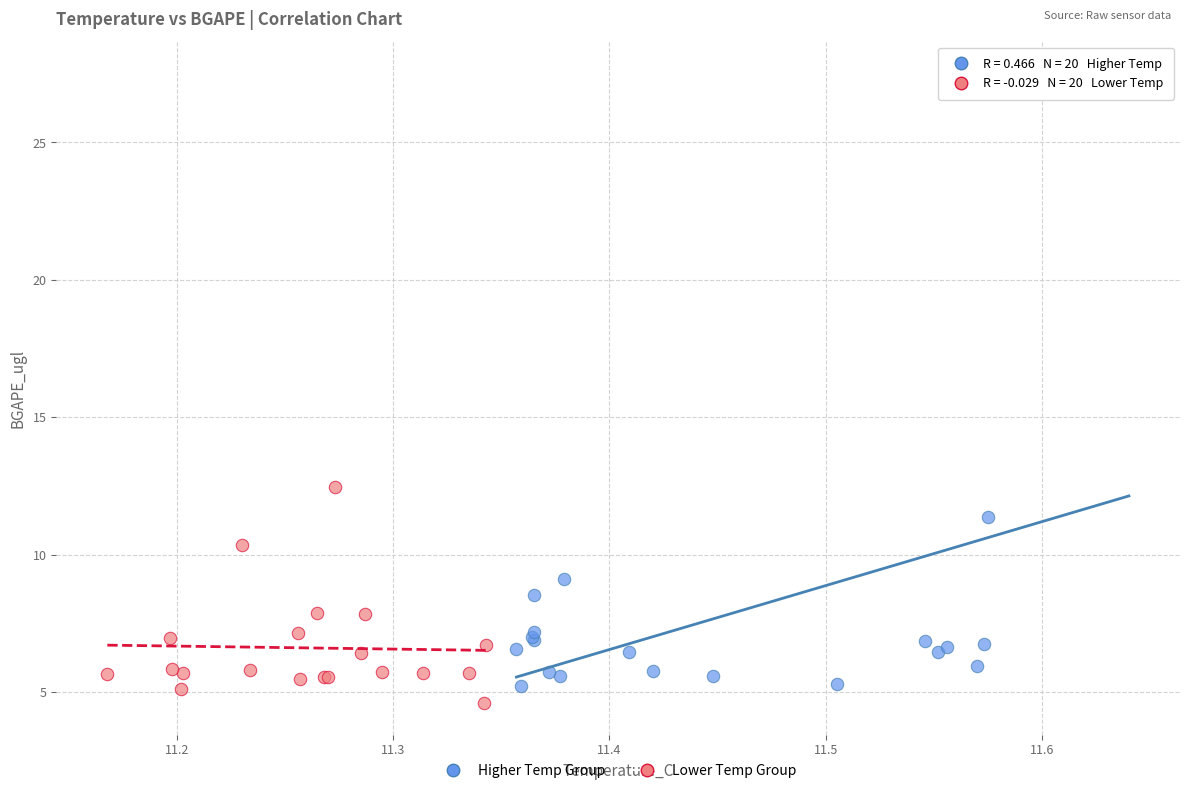

Which series has the largest Y range (max minus min)?

Higher Temp Group